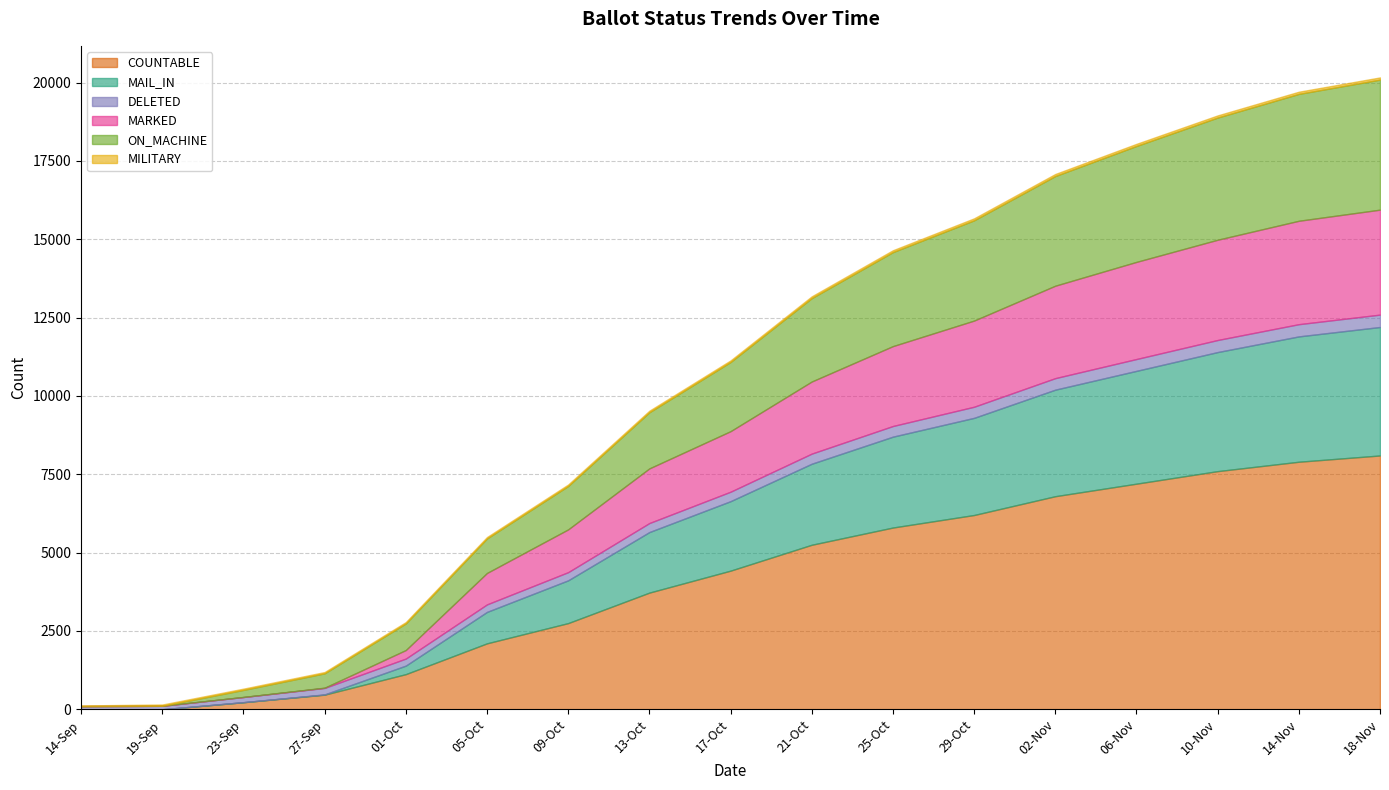

Which series changed the most between 17-Oct and 10-Nov?

COUNTABLE